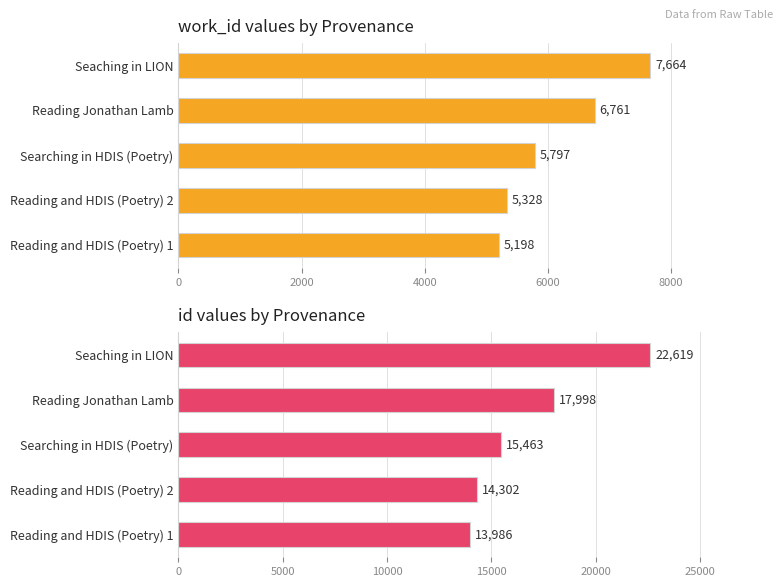

Are the bars horizontal?

Yes